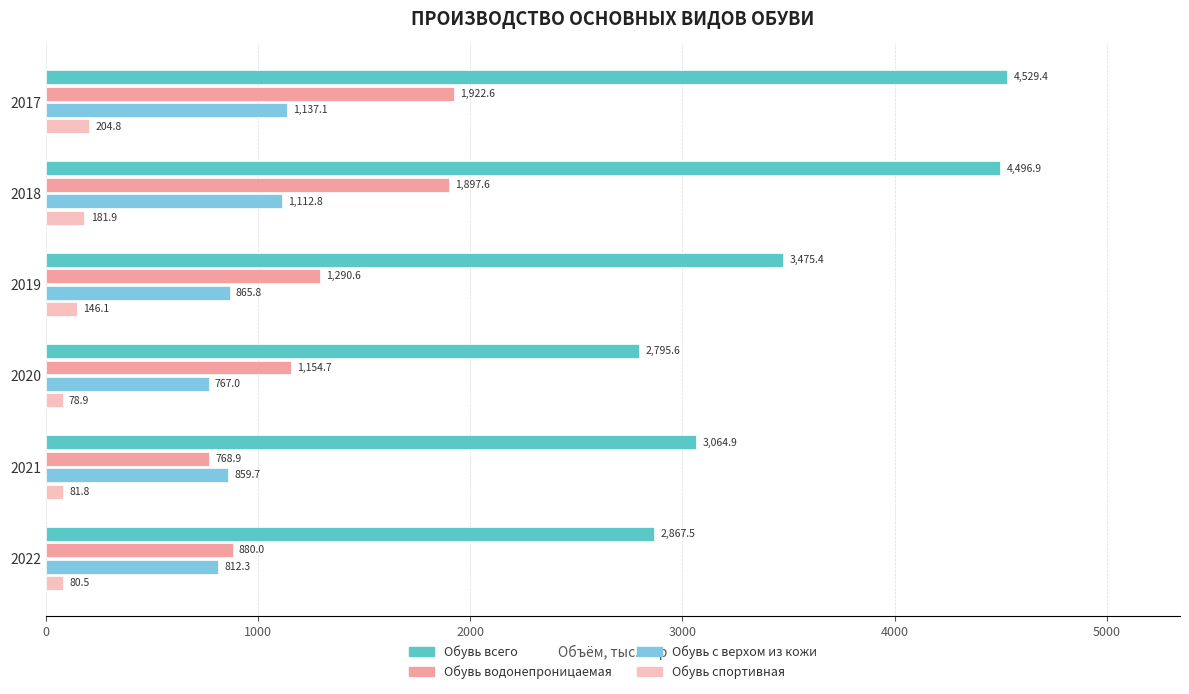

True or false: Обувь с верхом из кожи has a value of 629.9 at 2017.

False